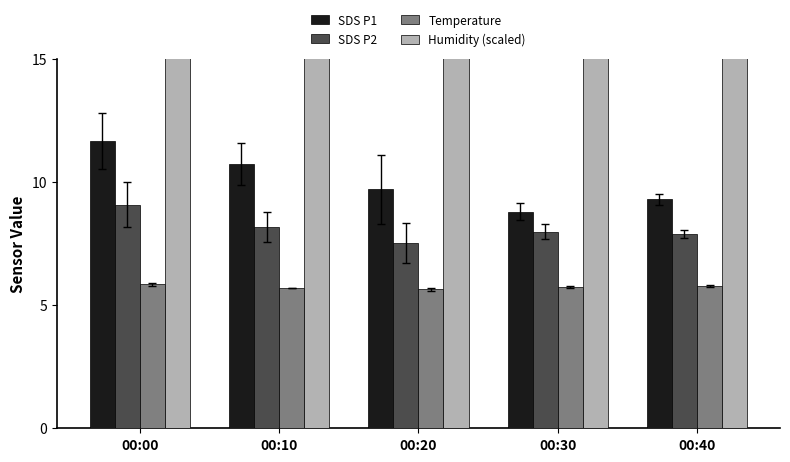

What is the value of the Humidity (scaled) bar at the 4th from the left?

99.9